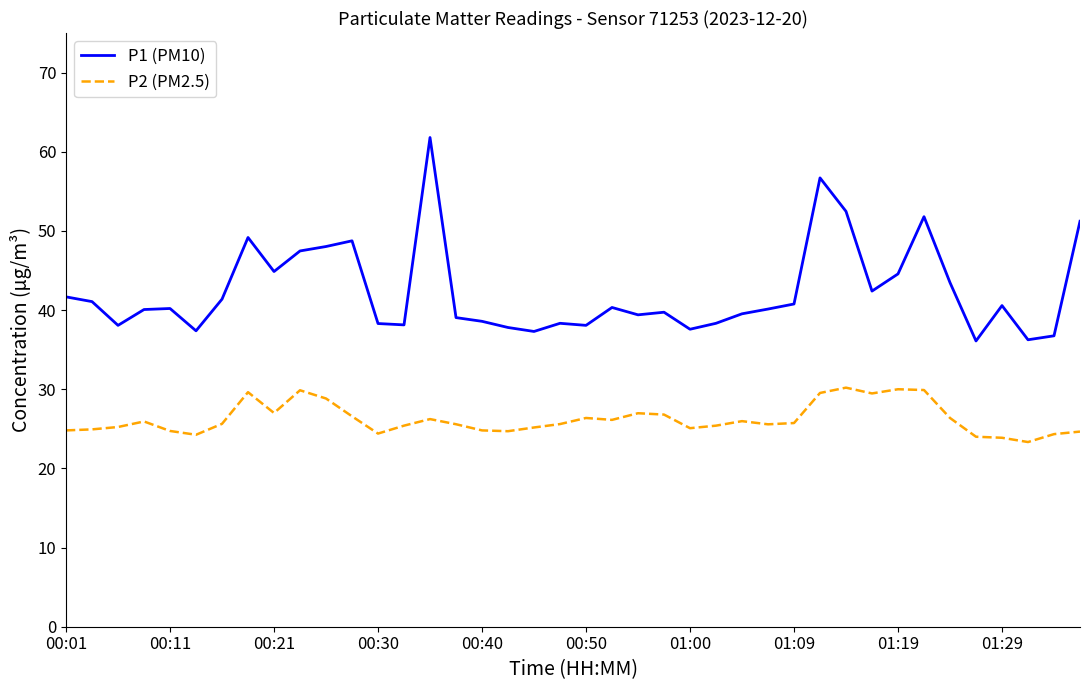

How many lines are shown in the chart?

2